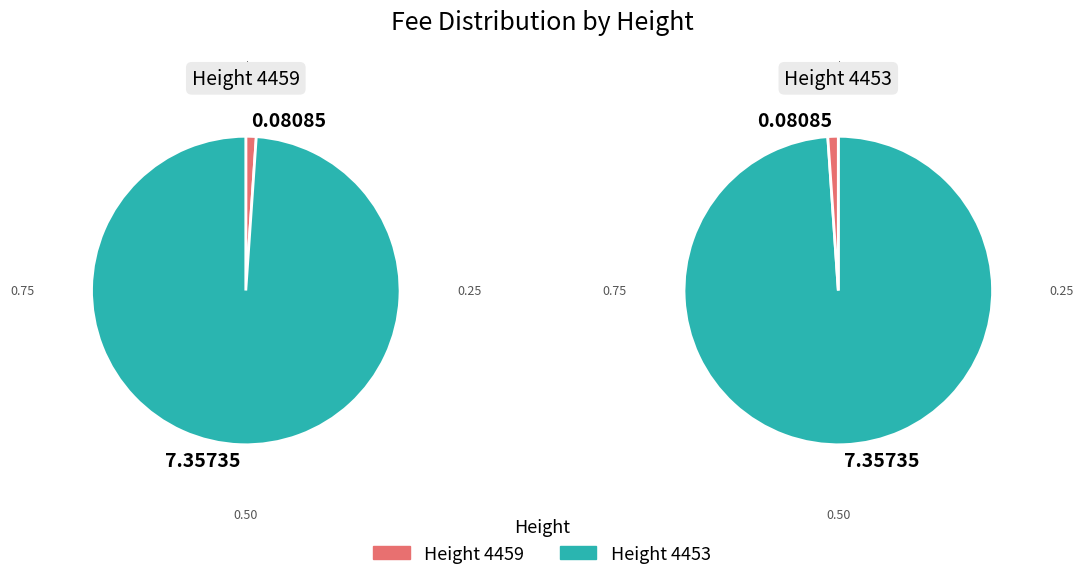

The 4459 slice represents 1% of the pie. True or false?

True